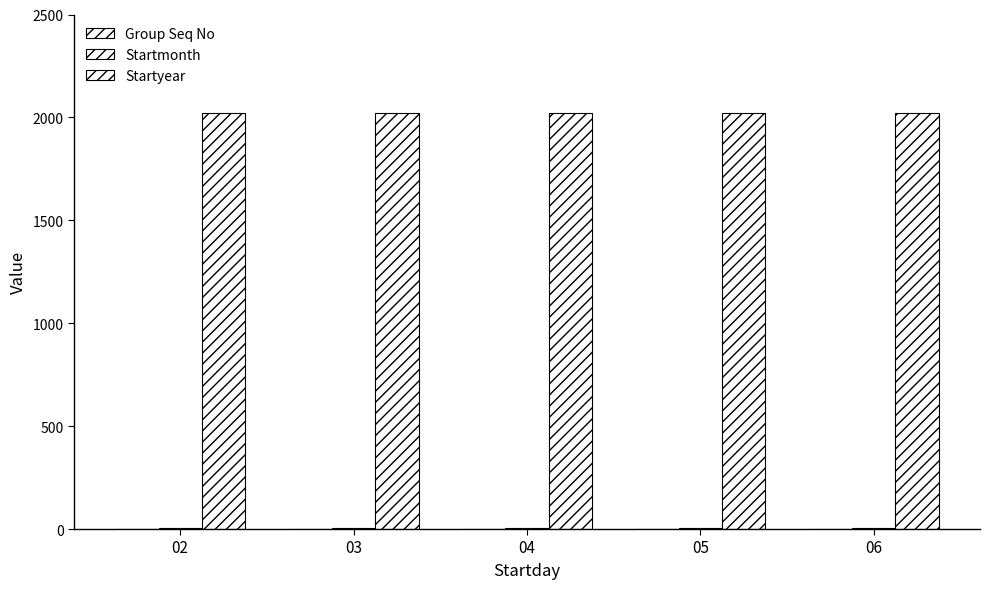

Count the number of data series in this chart.

3